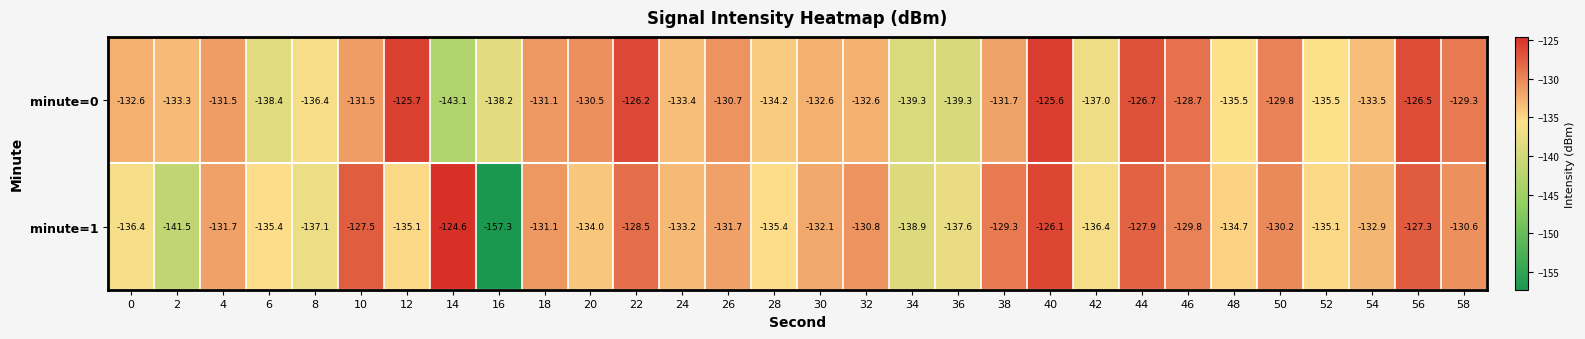

How many distinct data groups are displayed?

2